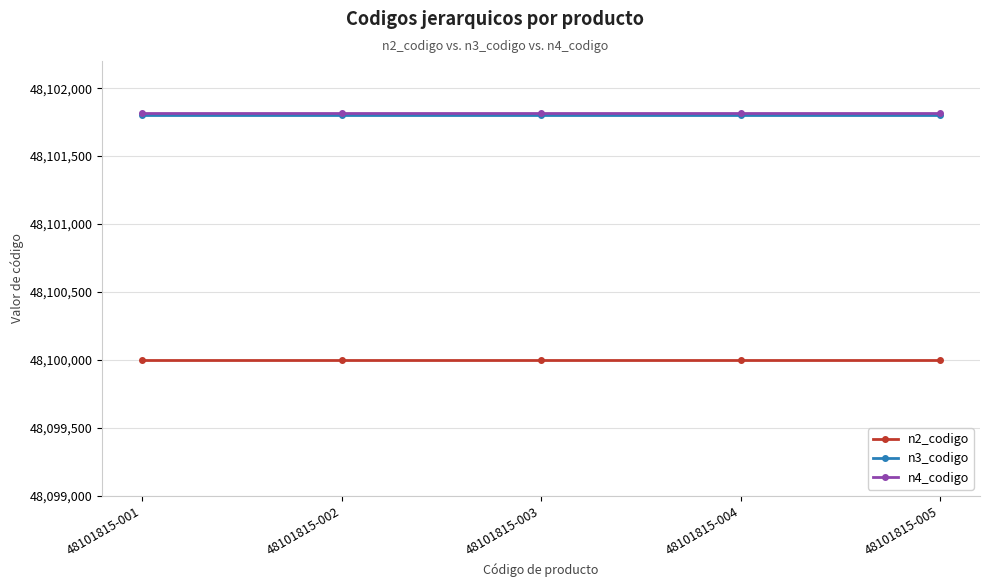

Is this an area chart (filled region under the line)?

No